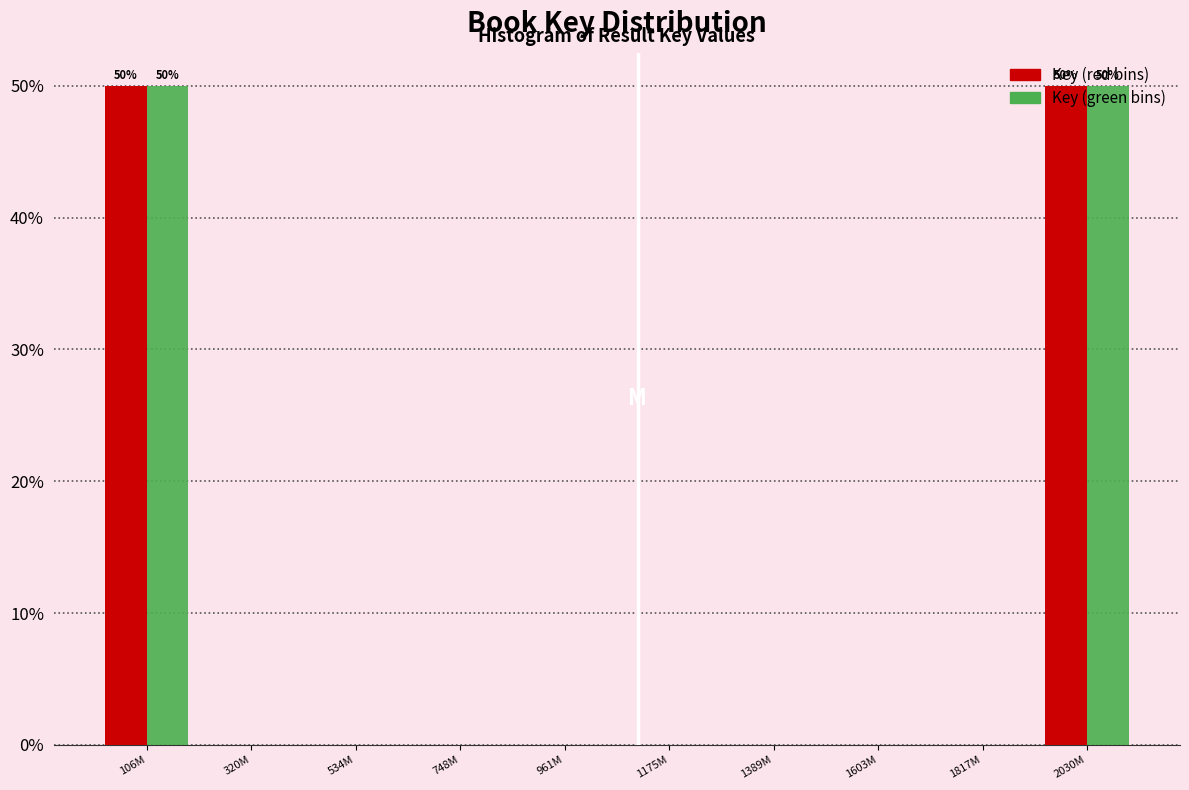

How many distinct data groups are displayed?

2